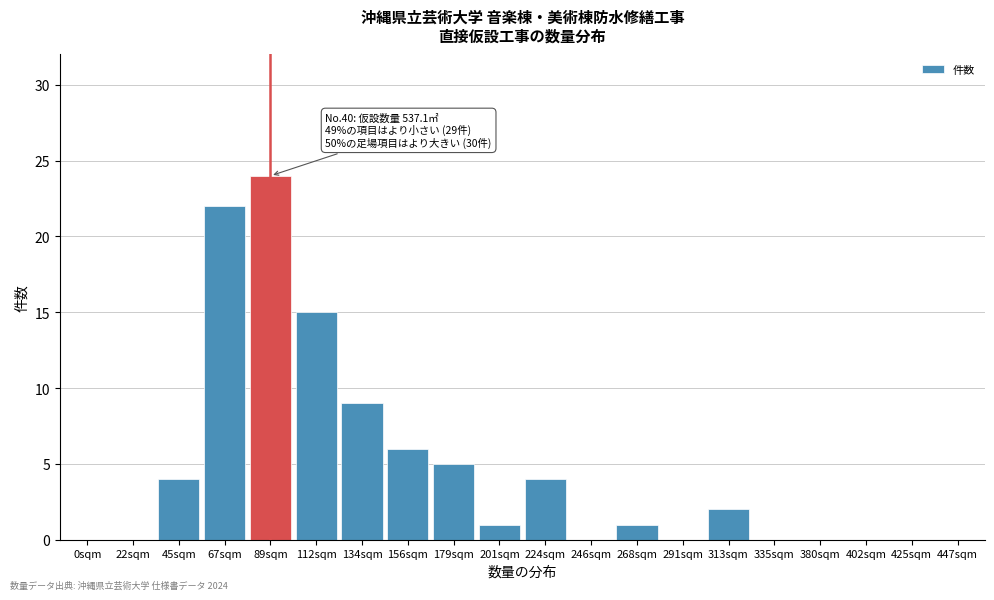

Reading left to right, transcribe all the data shown in this chart.

0sqm=0	22sqm=0	45sqm=4	67sqm=22	89sqm=24	112sqm=15	134sqm=9	156sqm=6	179sqm=5	201sqm=1	224sqm=4	246sqm=0	268sqm=1	291sqm=0	313sqm=2	335sqm=0	380sqm=0	402sqm=0	425sqm=0	447sqm=0